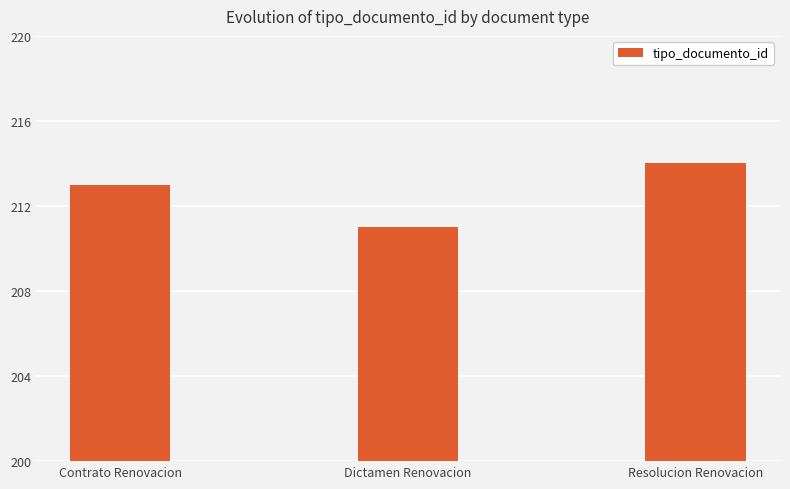

What is the label of the 1st bar from the right?

Resolucion Renovacion